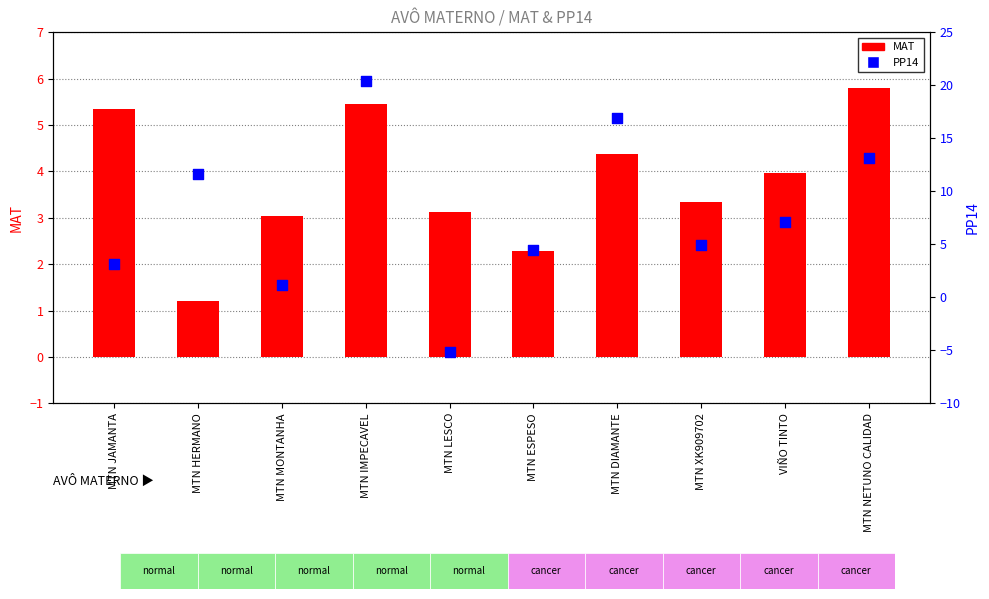

At which category is the sum across all series the highest?

MTN IMPECAVEL